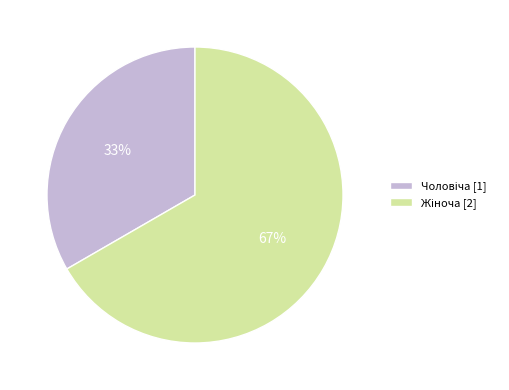

Is there a majority slice in this chart?

Yes